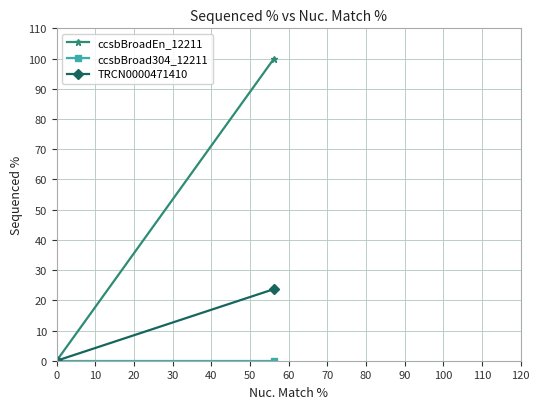

Reading right to left, what are all the values shown in this chart?

ccsbBroadEn_12211: 100.0	0.0
ccsbBroad304_12211: 0.0	0.0
TRCN0000471410: 23.7	0.0